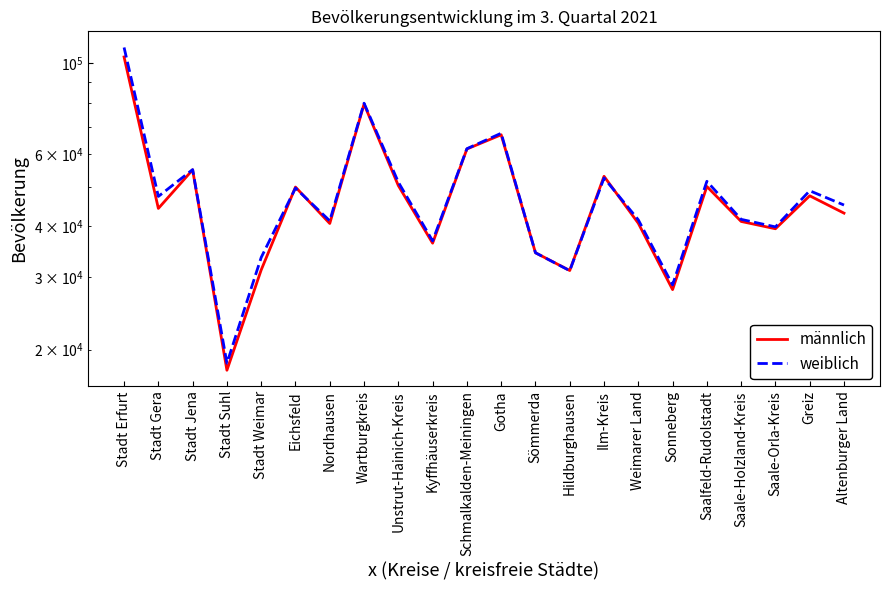

What is the label of the 9th point from the right?

Hildburghausen